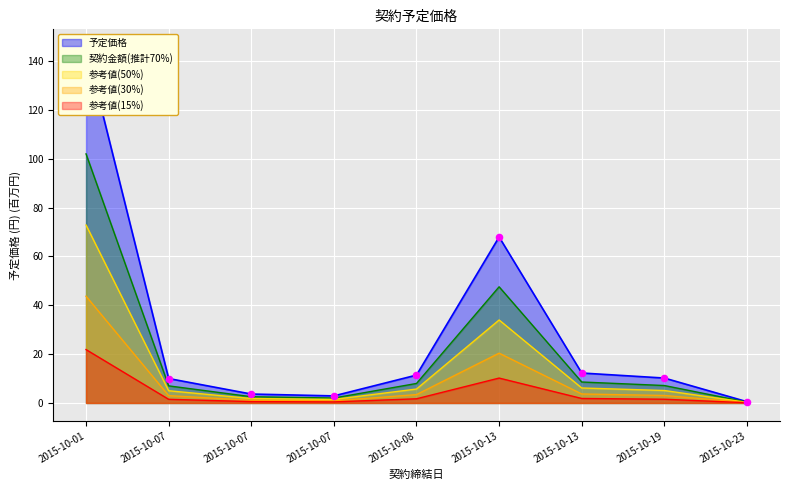

What is the change in value from 2015-10-19 to 2015-10-23?

-9.7